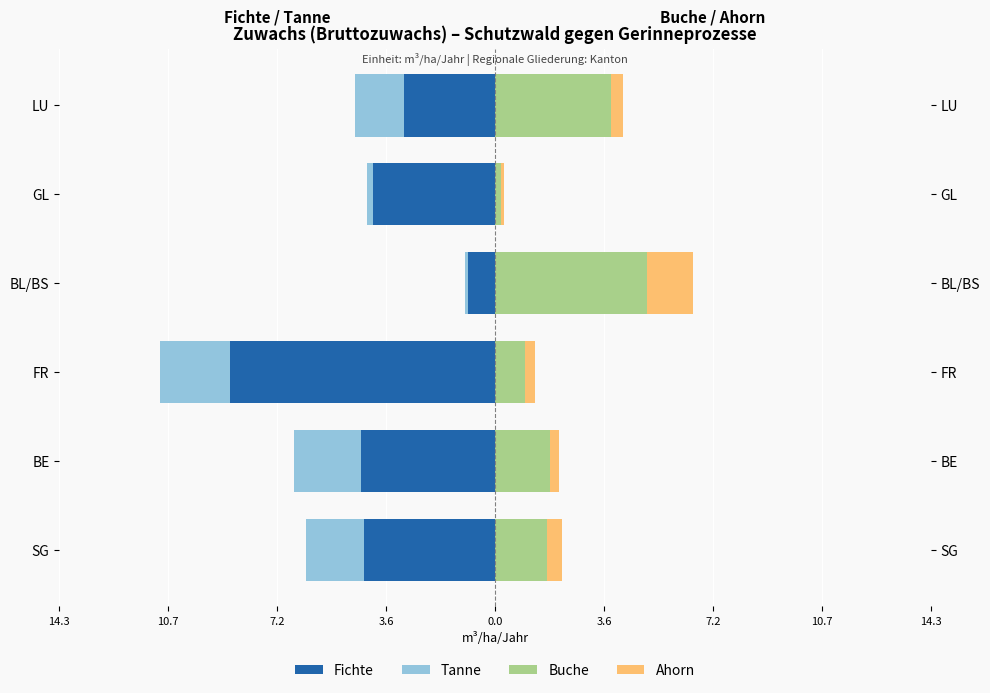

What is the minimum value shown in the chart?

-8.7